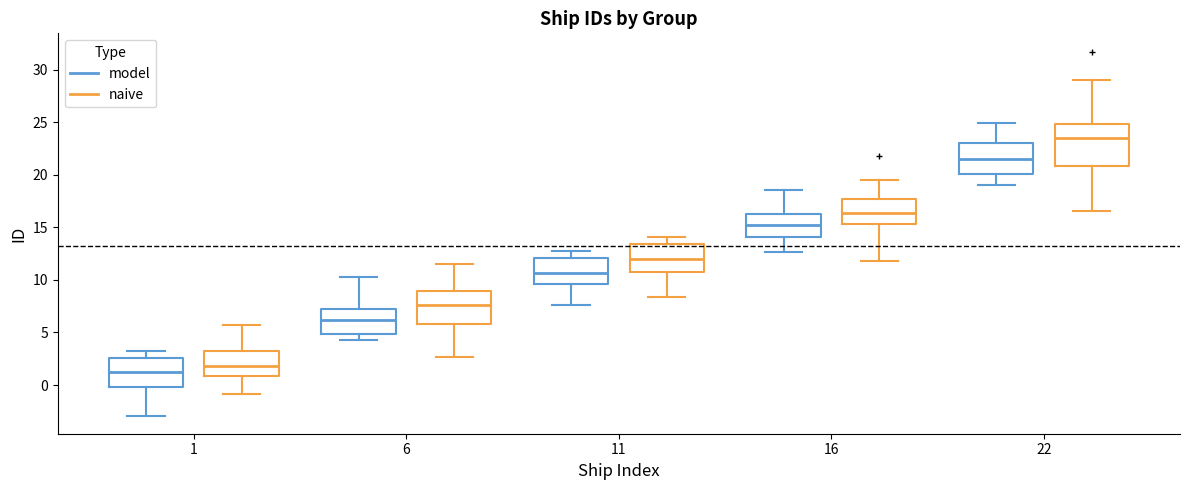

Reading left to right, transcribe this box plot: for each box, give where its median line is, the range the box spans, and where its two whiskers end, as read against the y-axis. The values are not printed on the chart, so give them approximately, as read against the axis.

1 (model): median 1.5, box 0.0 to 2.5, whiskers -3.0 to 3.5
1 (naive): median 2.0, box 1.0 to 3.5, whiskers -1.0 to 5.5
6 (model): median 6.0, box 5.0 to 7.5, whiskers 4.5 to 10.5
6 (naive): median 7.5, box 6.0 to 9.0, whiskers 2.5 to 11.5
11 (model): median 10.5, box 9.5 to 12.0, whiskers 7.5 to 12.5
11 (naive): median 12.0, box 11.0 to 13.5, whiskers 8.5 to 14.0
16 (model): median 15.0, box 14.0 to 16.5, whiskers 12.5 to 18.5
16 (naive): median 16.5, box 15.5 to 17.5, whiskers 12.0 to 19.5
22 (model): median 21.5, box 20.0 to 23.0, whiskers 19.0 to 25.0
22 (naive): median 23.5, box 21.0 to 25.0, whiskers 16.5 to 29.0